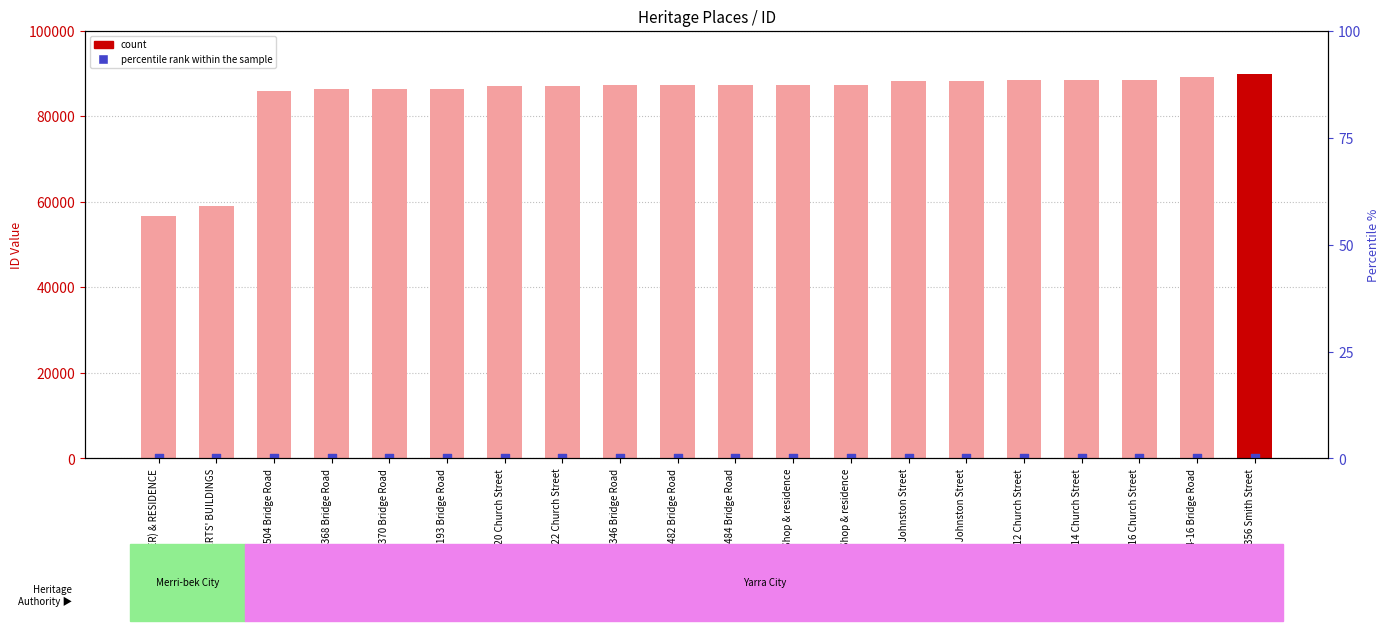

Which series contains the lowest Y value?

percentile rank within the sample